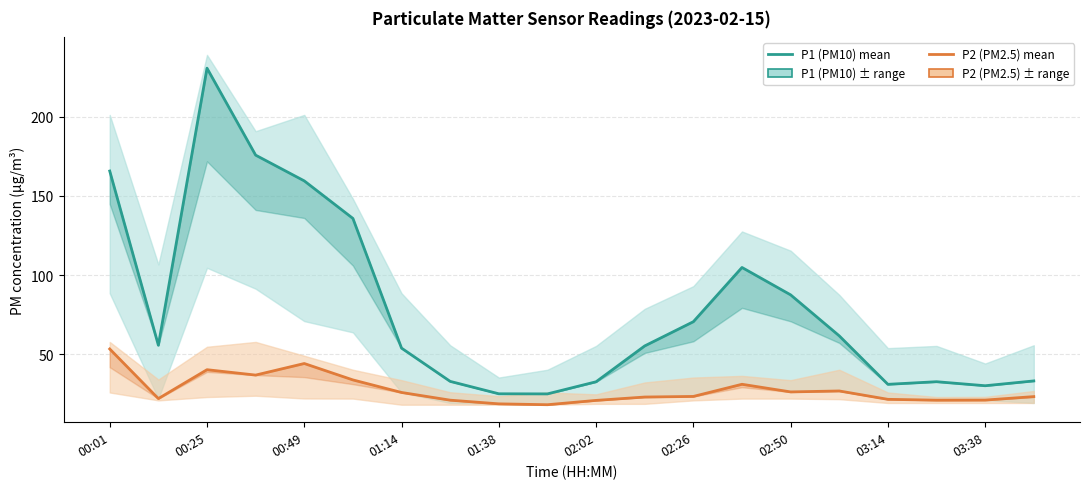

What is the value of the P1 (PM10) point at the 17th from the left?

31.0